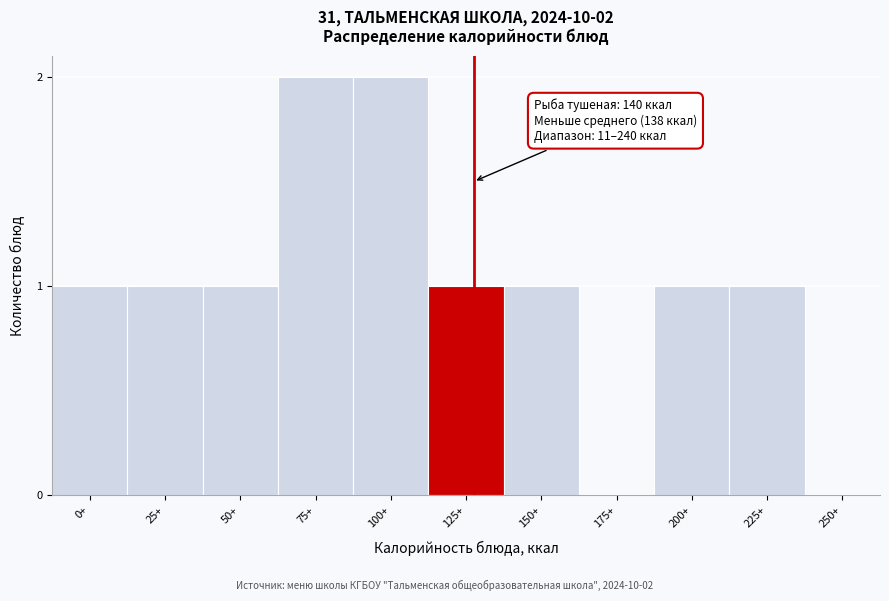

Reading right to left, what are all the values shown in this chart?

250+=0	225+=1	200+=1	175+=0	150+=1	125+=1	100+=2	75+=2	50+=1	25+=1	0+=1